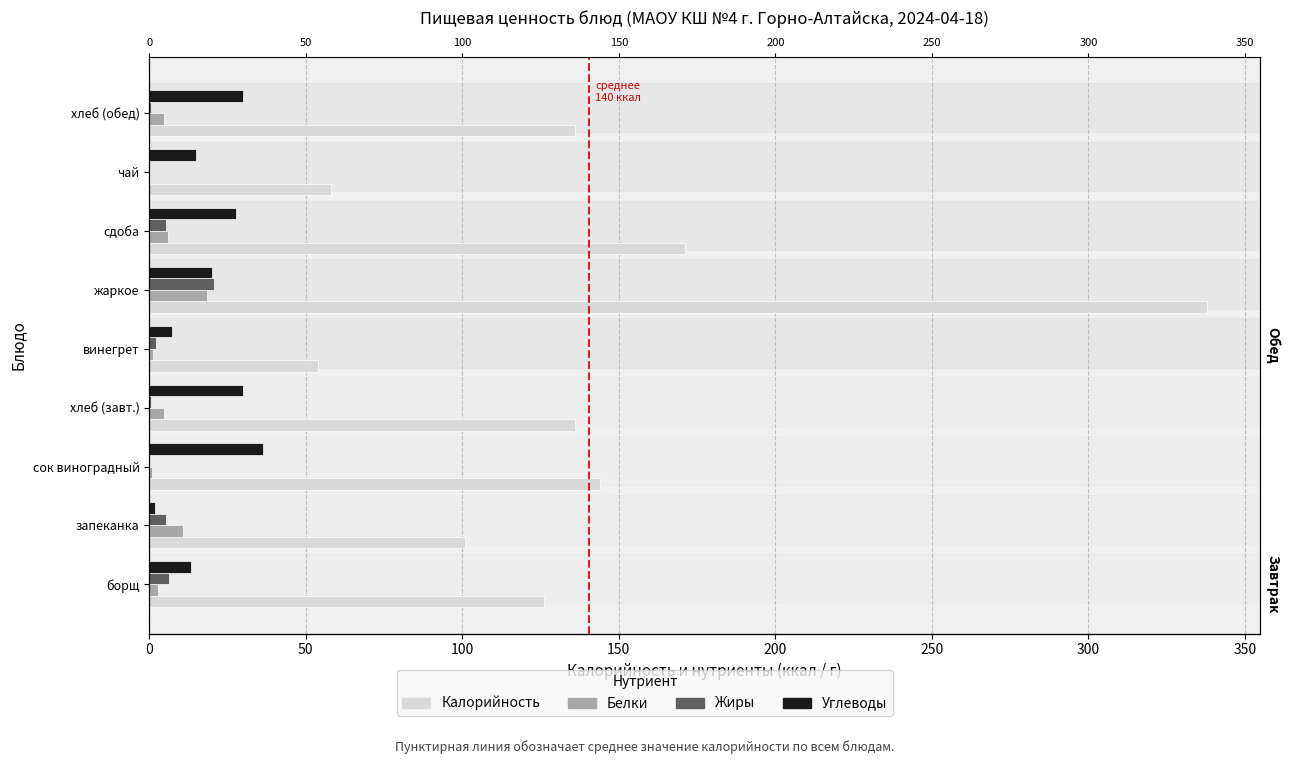

How many groups of bars are there?

9